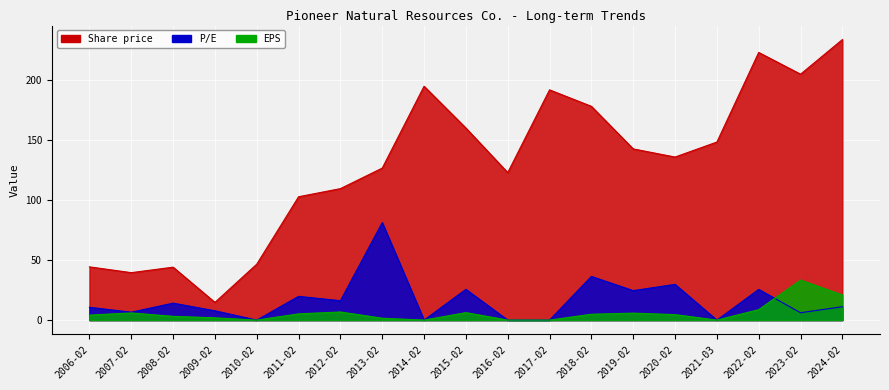

List the series in order of their peak value, lowest first.

EPS, P/E, Share price